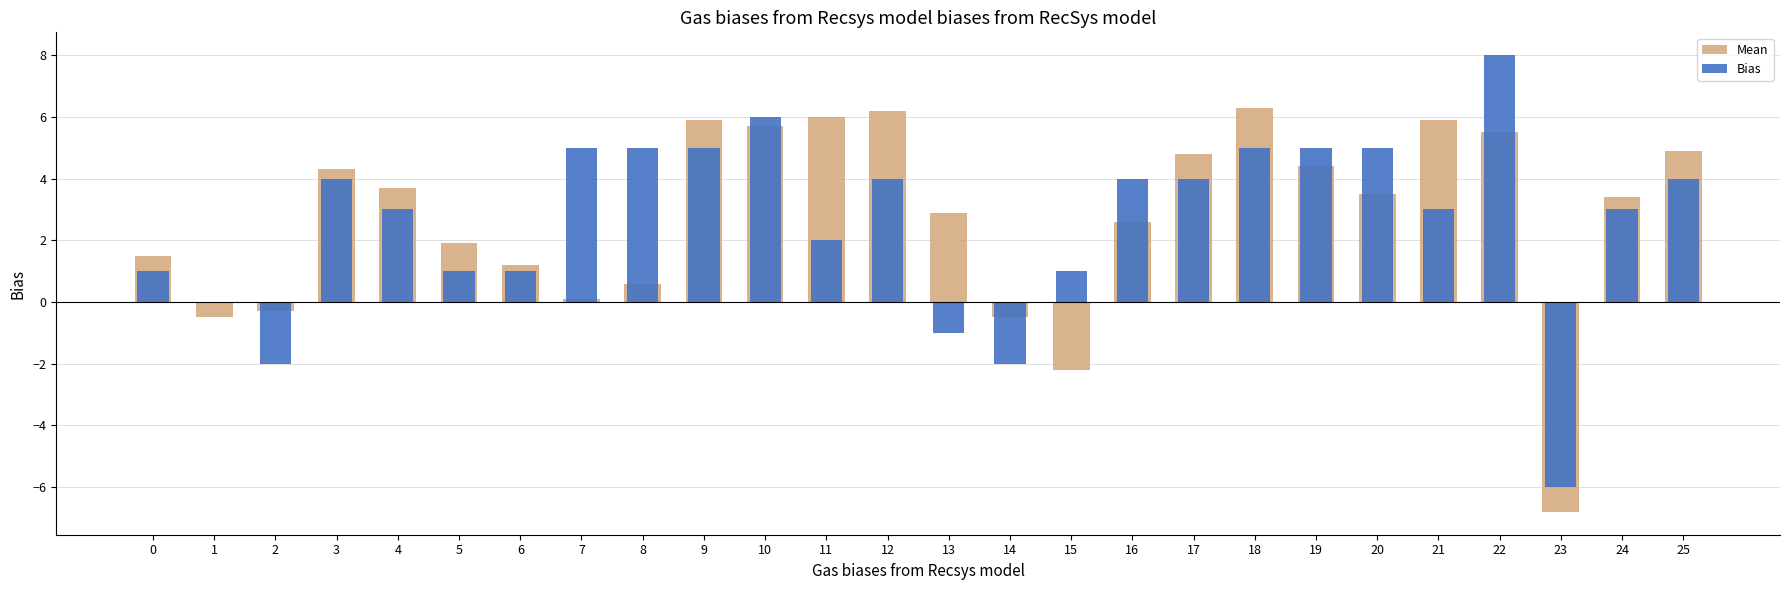

What is the value of the Bias bar at the 21st from the left?

5.0